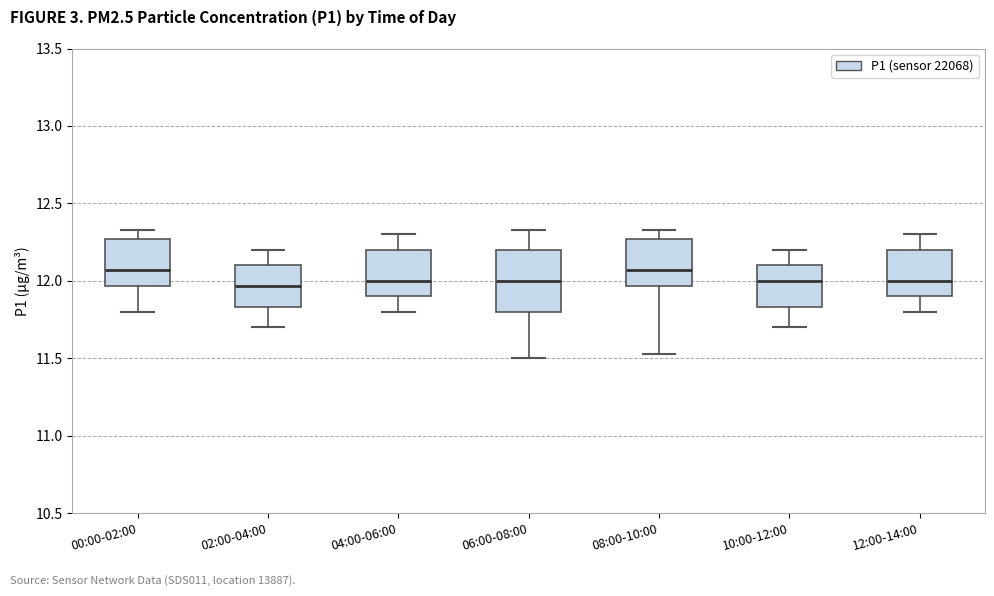

Reading left to right, read every box against the y-axis: the position of its median line, the range the box covers, and the ends of its whiskers. The values are not printed on the chart, so give them approximately, as read against the axis.

00:00-02:00: median 12.05, box 11.95 to 12.25, whiskers 11.80 to 12.35
02:00-04:00: median 11.95, box 11.85 to 12.10, whiskers 11.70 to 12.20
04:00-06:00: median 12.00, box 11.90 to 12.20, whiskers 11.80 to 12.30
06:00-08:00: median 12.00, box 11.80 to 12.20, whiskers 11.50 to 12.35
08:00-10:00: median 12.05, box 11.95 to 12.25, whiskers 11.55 to 12.35
10:00-12:00: median 12.00, box 11.85 to 12.10, whiskers 11.70 to 12.20
12:00-14:00: median 12.00, box 11.90 to 12.20, whiskers 11.80 to 12.30